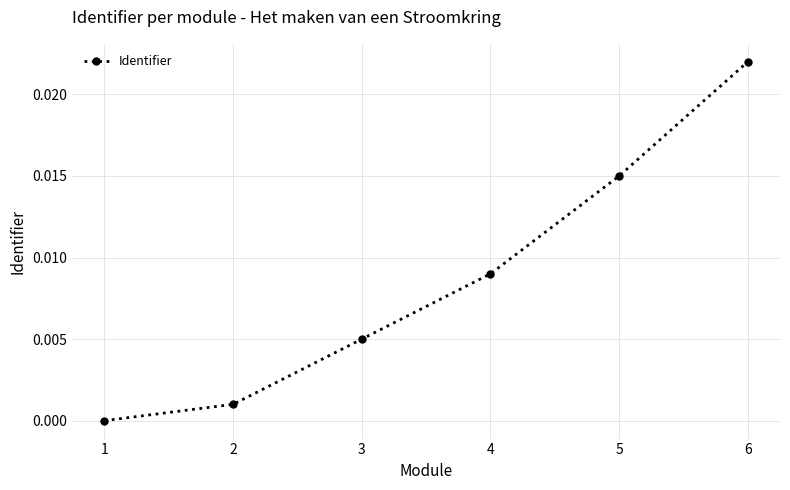

Which has a higher value, 3 or 4?

4